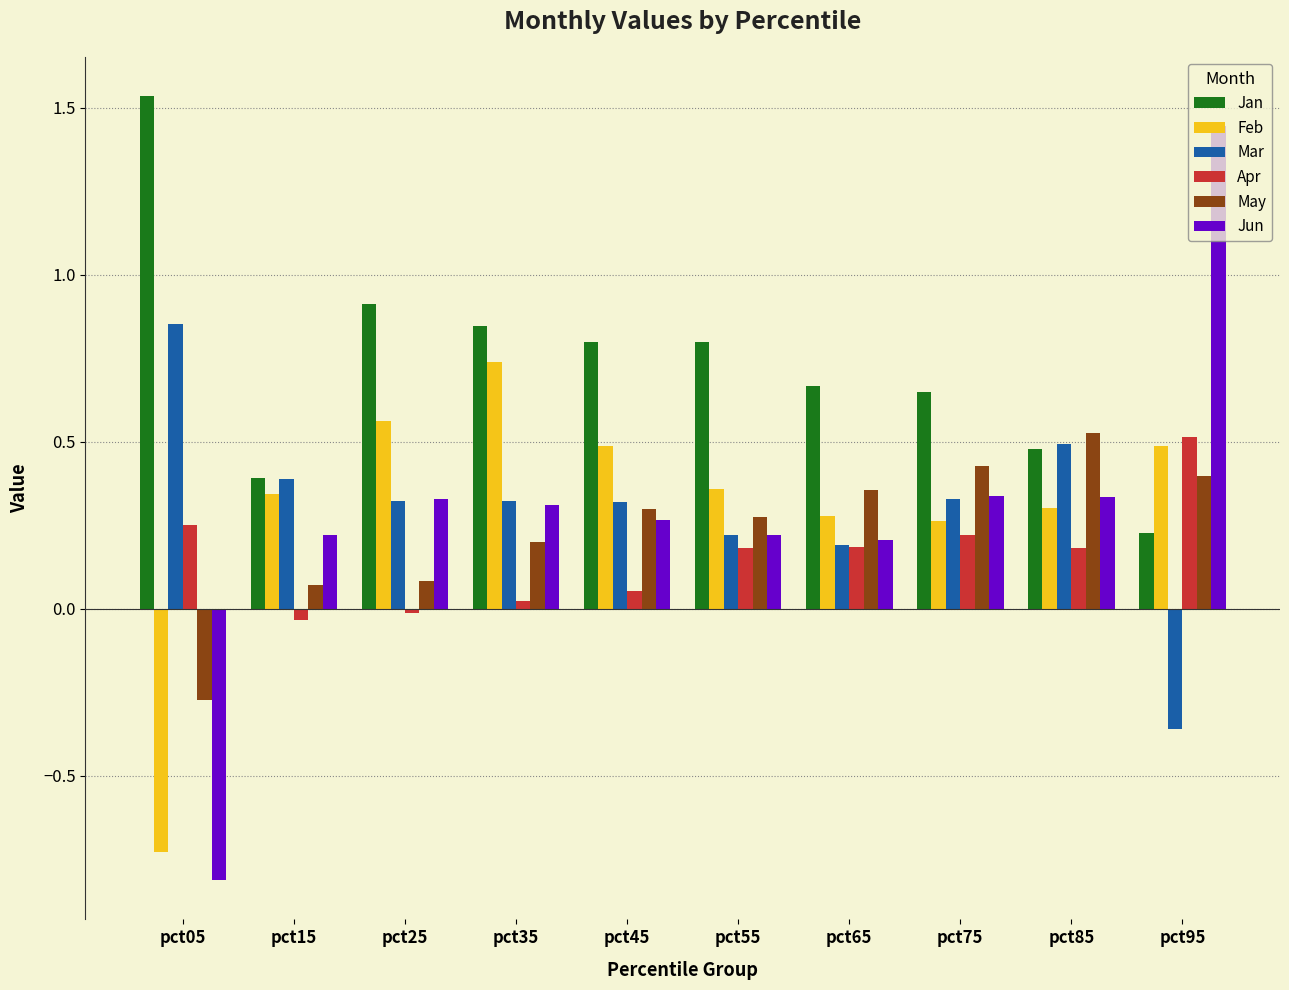

At which category is the sum across all series the highest?

pct95